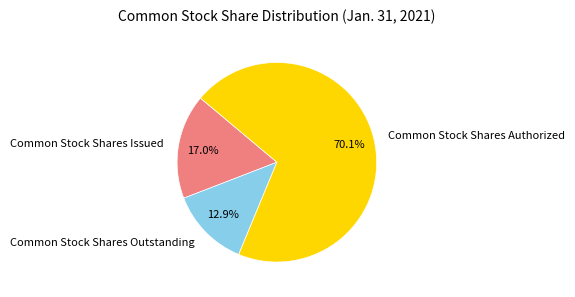

To the nearest percent, what portion does Common Stock Shares Issued represent?

17%